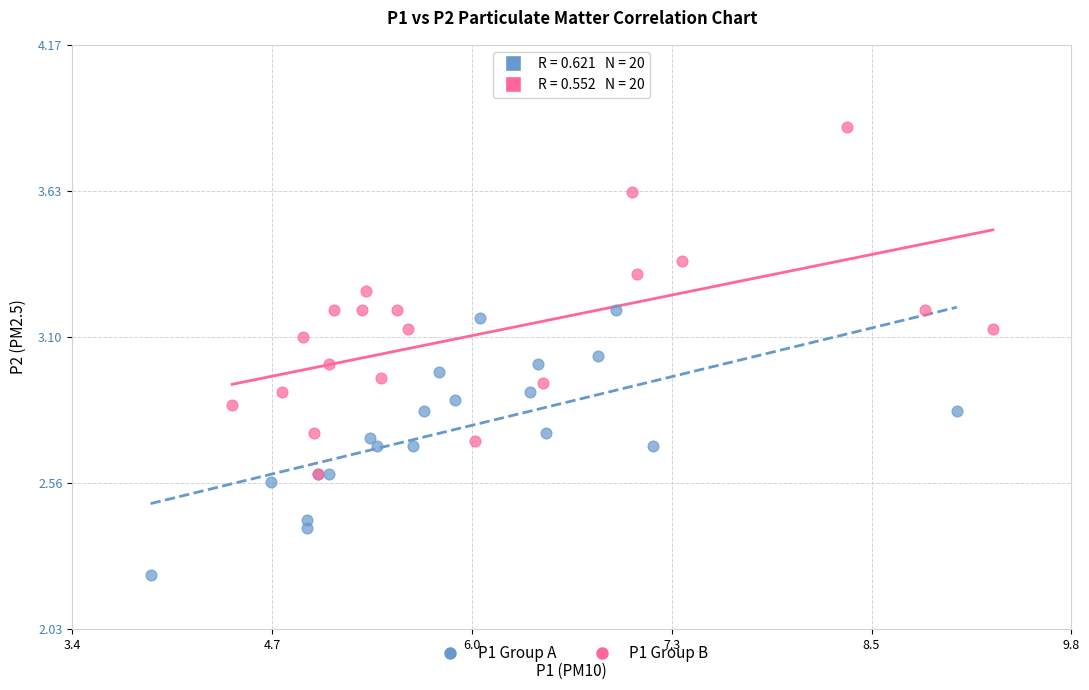

Which series contains the highest Y value?

P1 Group B